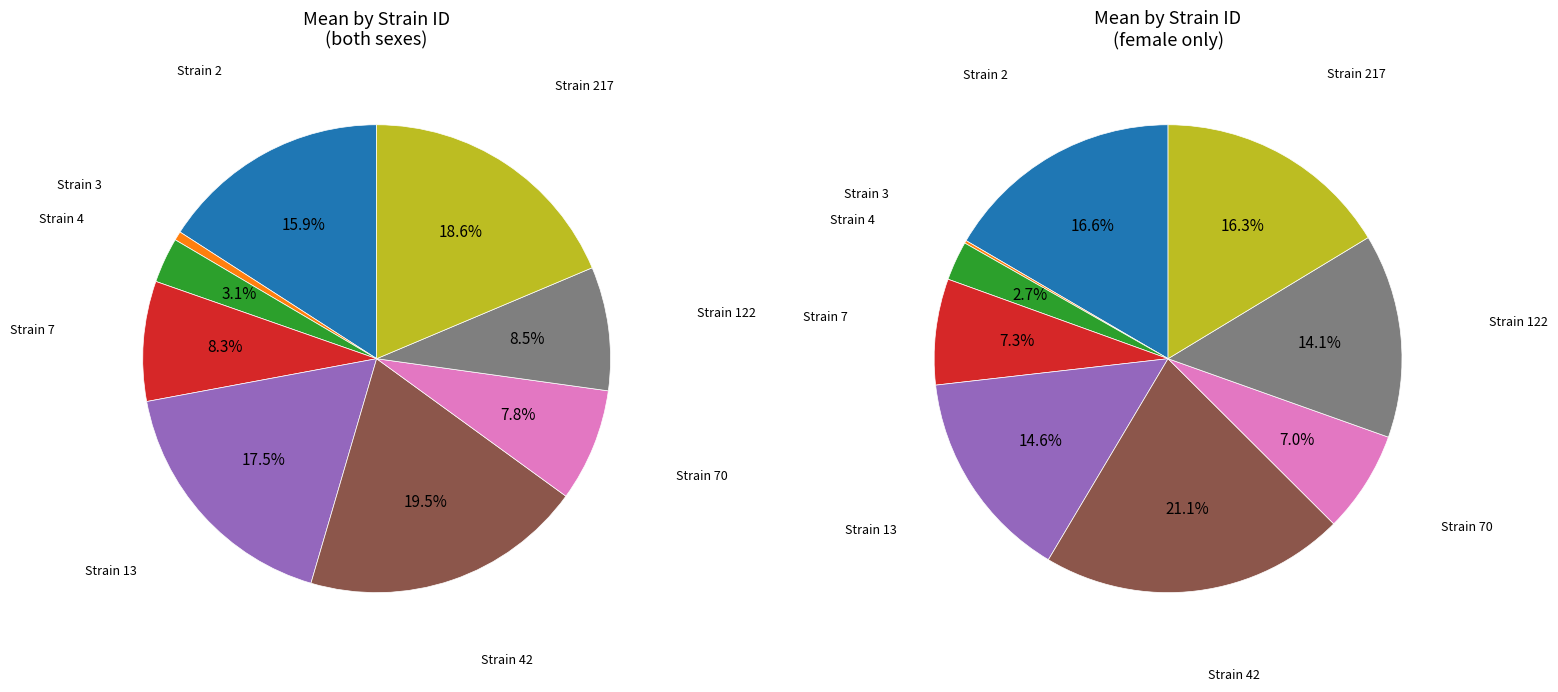

What is the largest slice in the pie chart?

42